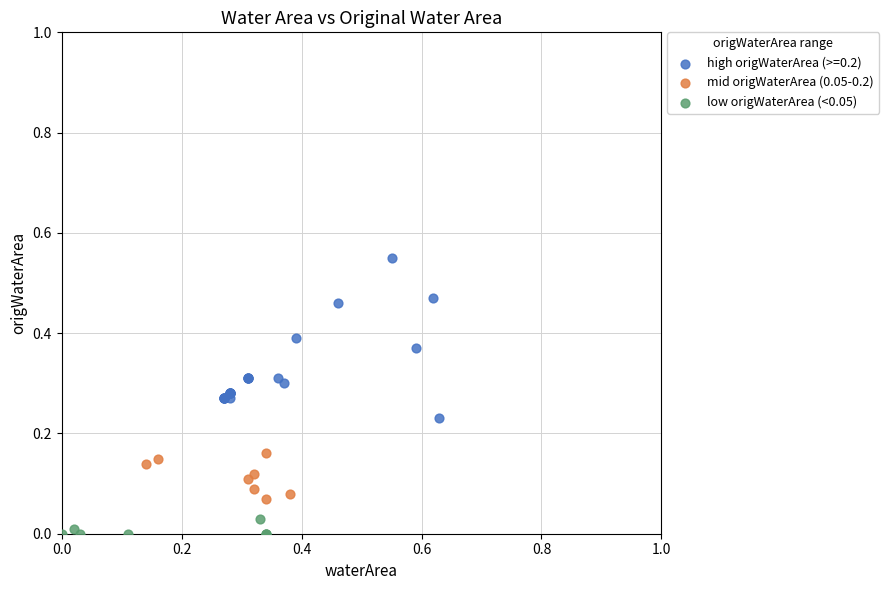

Which series reaches the maximum Y coordinate?

high origWaterArea (>=0.2)